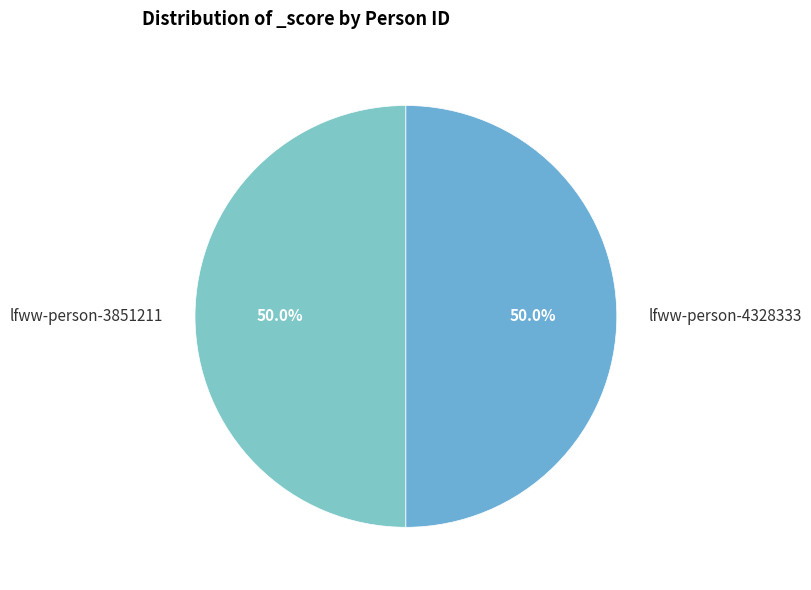

How many segments does this pie chart have?

2